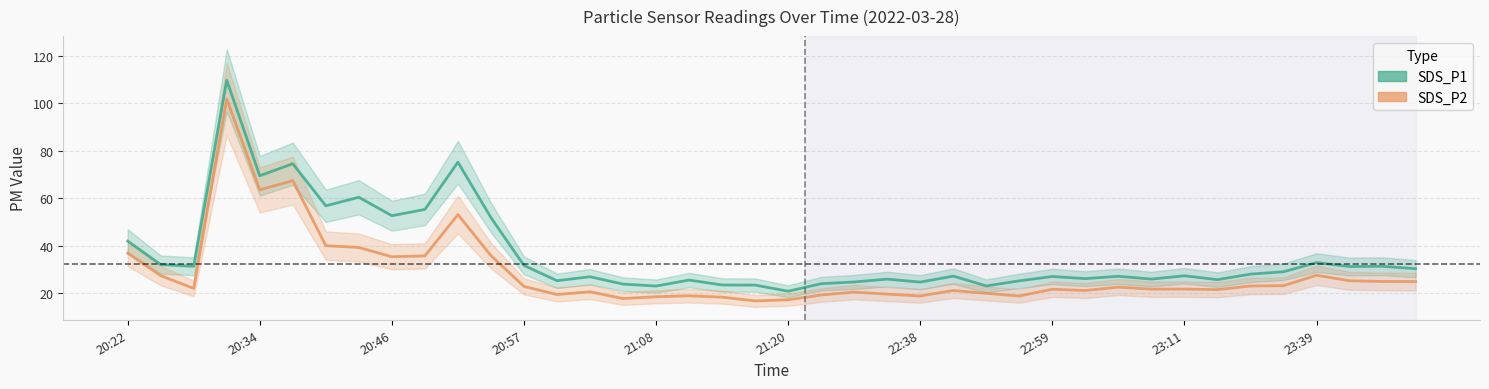

What is the difference between the highest and lowest values at 38?

6.4